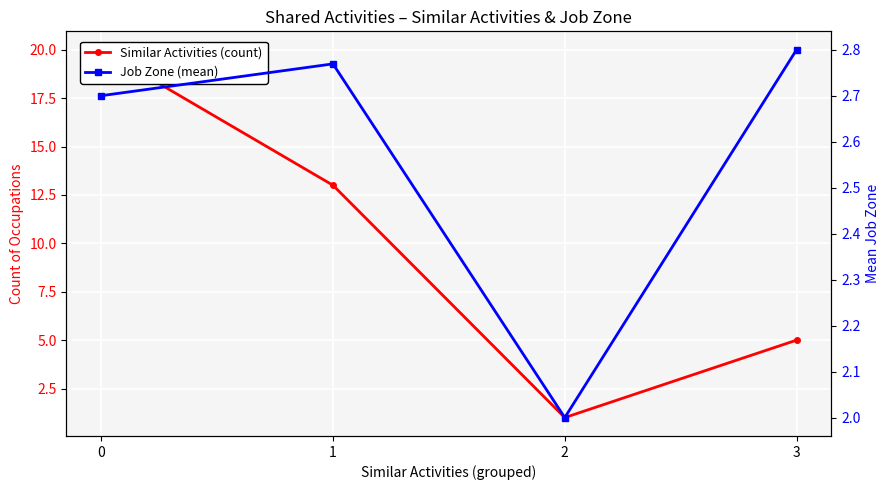

What is the difference between the Job Zone (mean) values at 3 and 0?

0.1